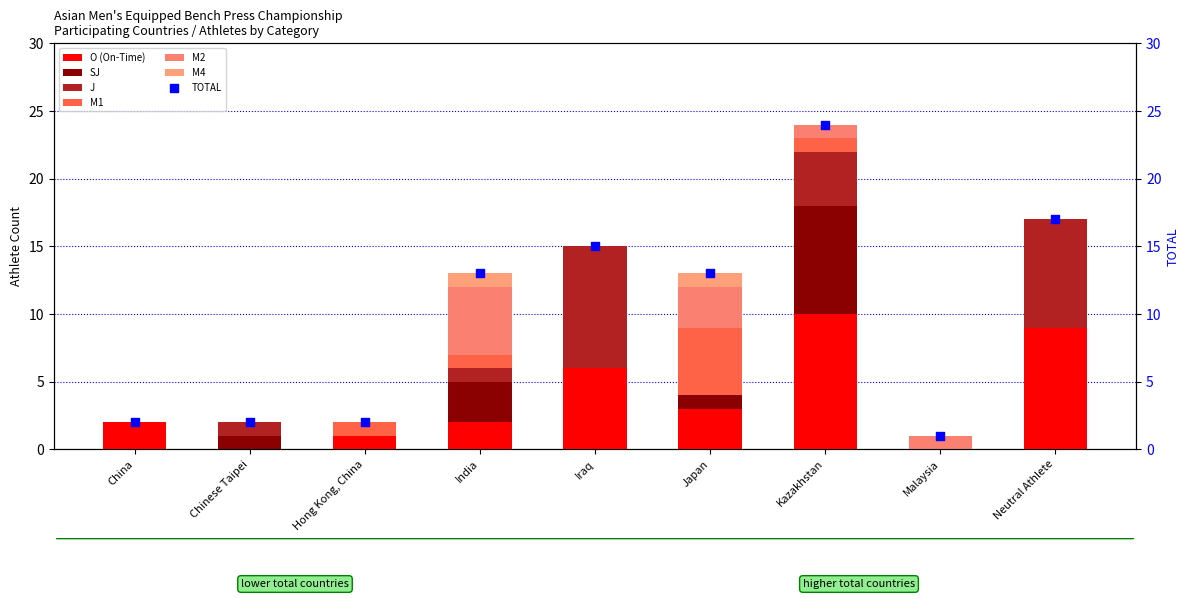

Which series contains the highest Y value?

O